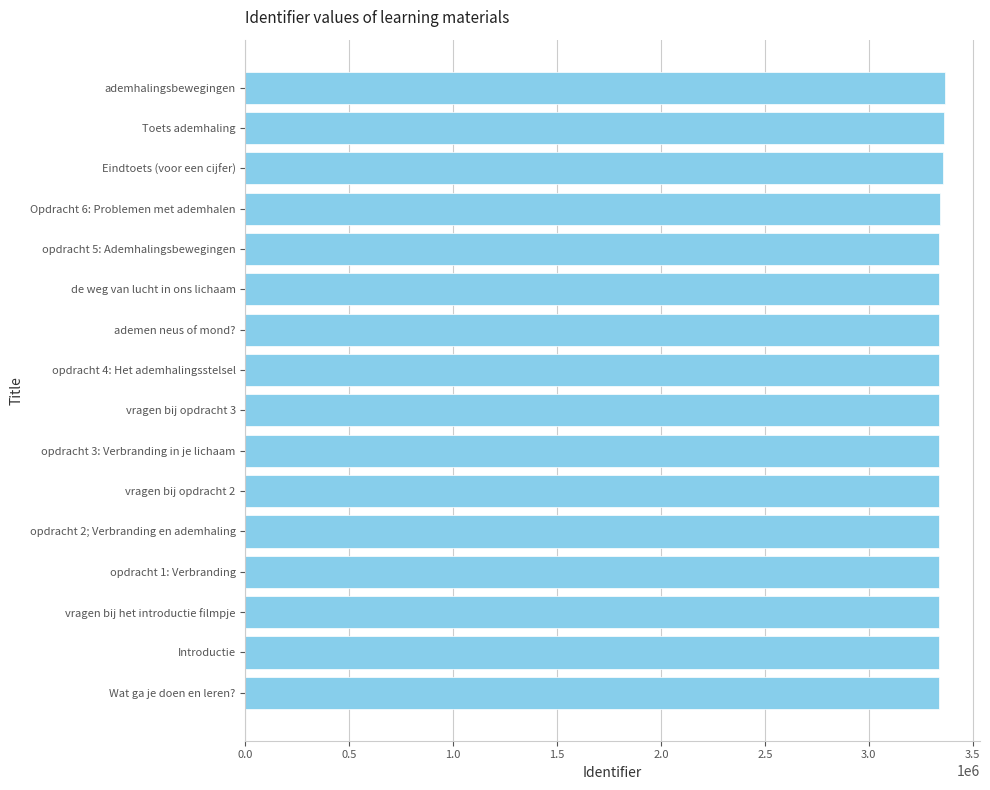

How many bars are there in total?

16